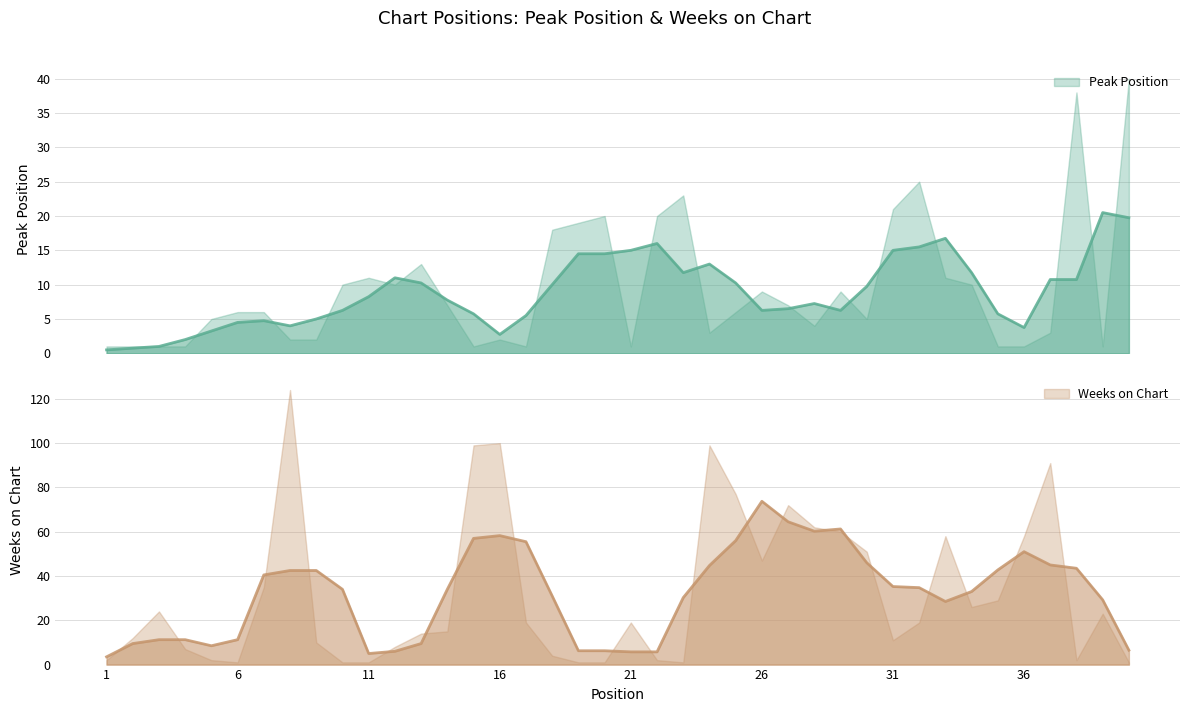

What are all the series names shown in the legend?

Peak Position, Weeks on Chart